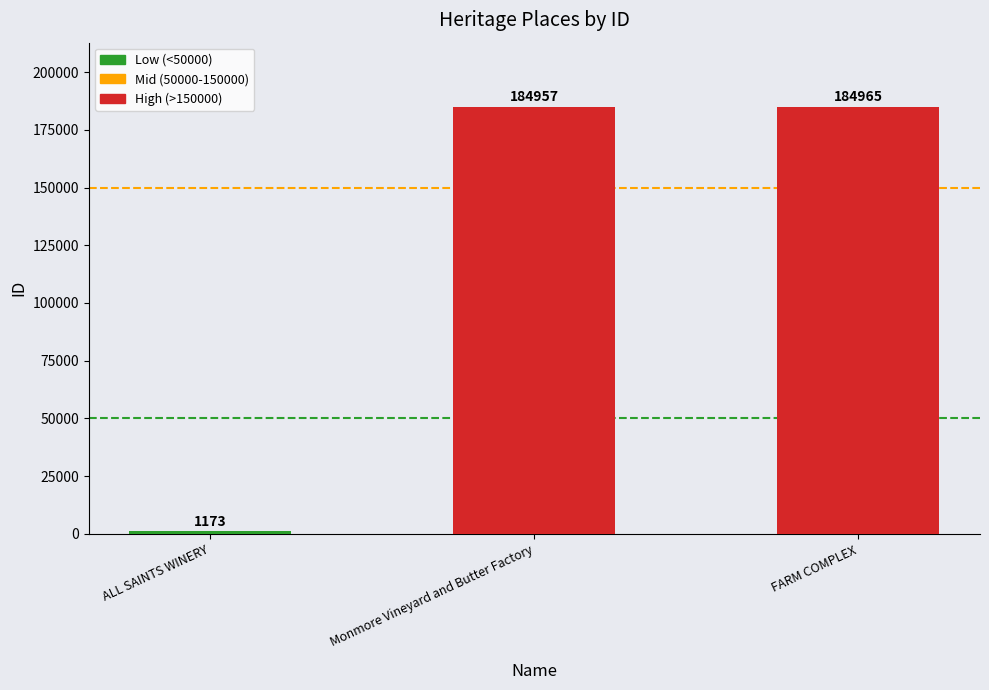

What is the difference between the values at Monmore Vineyard and Butter Factory and ALL SAINTS WINERY?

183784